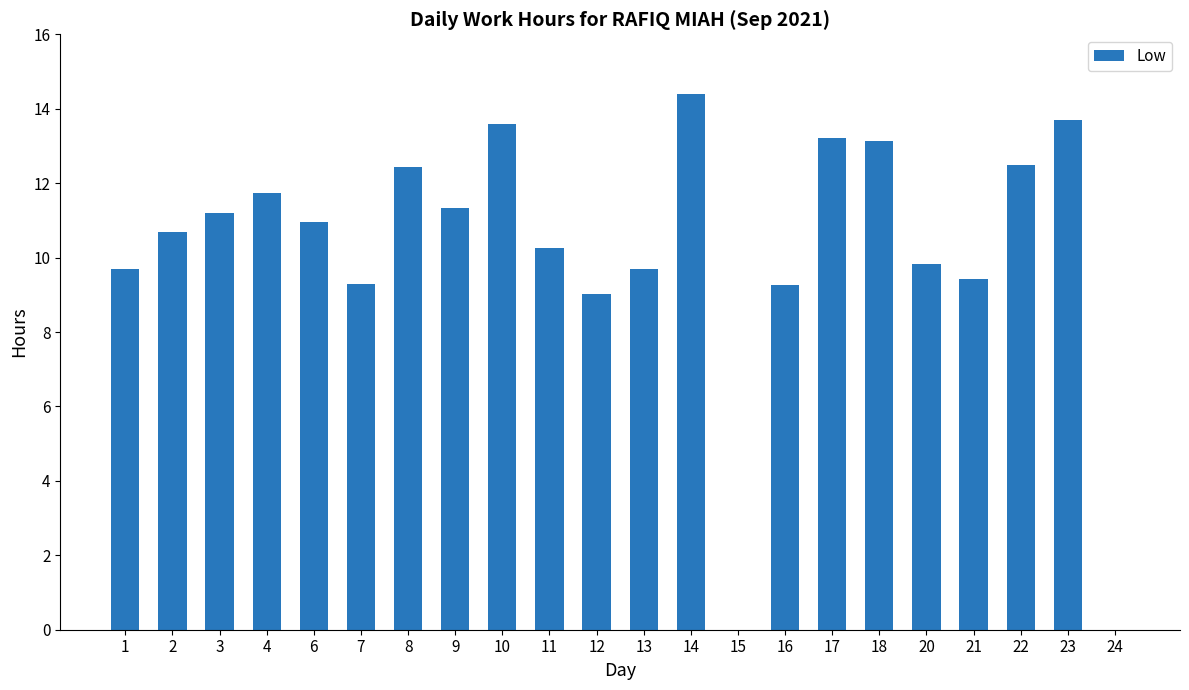

What is the sum of the values at 18 and 15?

13.1